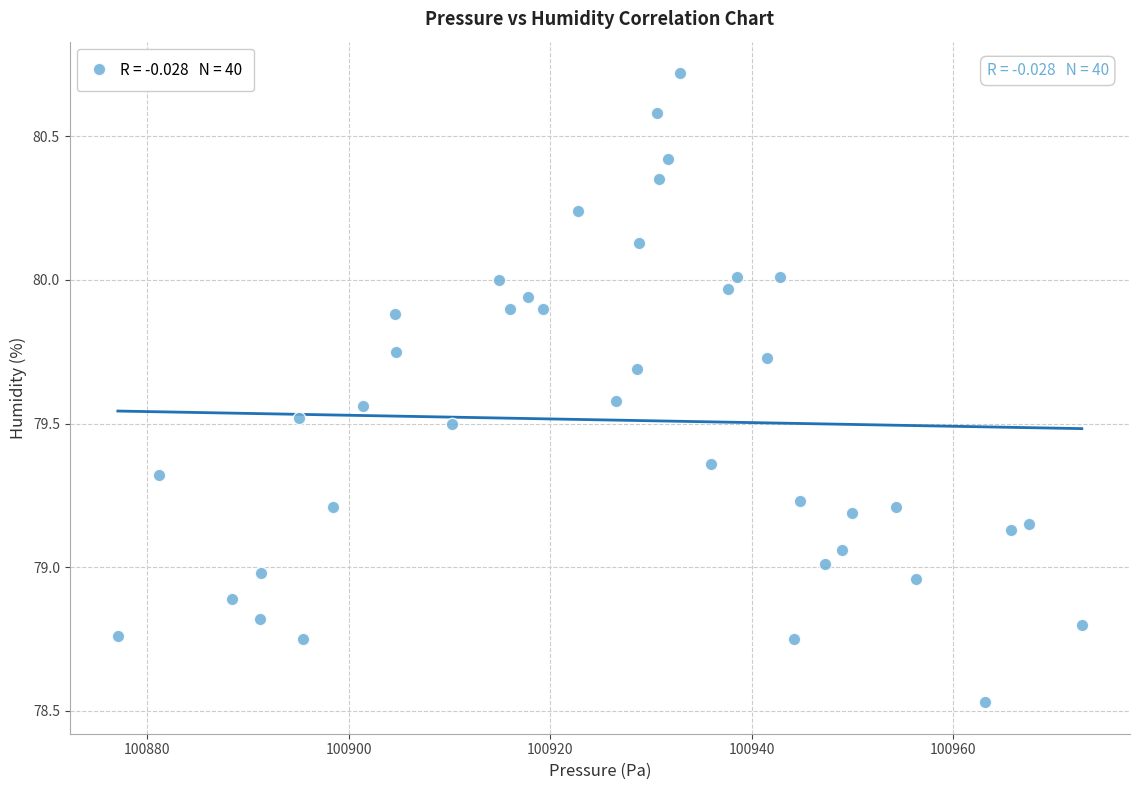

What is the range of X values (max minus min)?

95.7